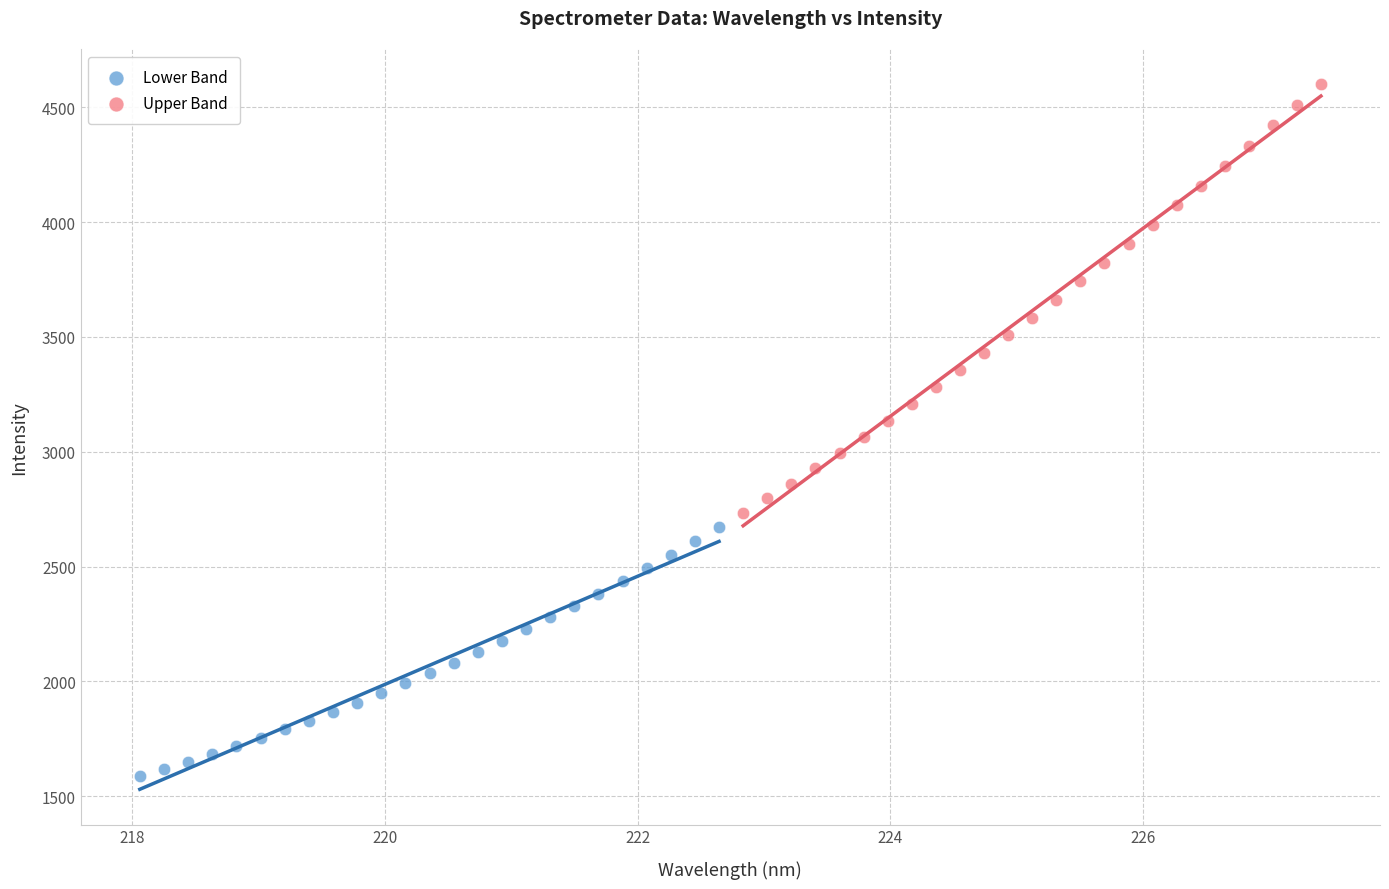

Which series reaches the minimum Y coordinate?

Lower Band